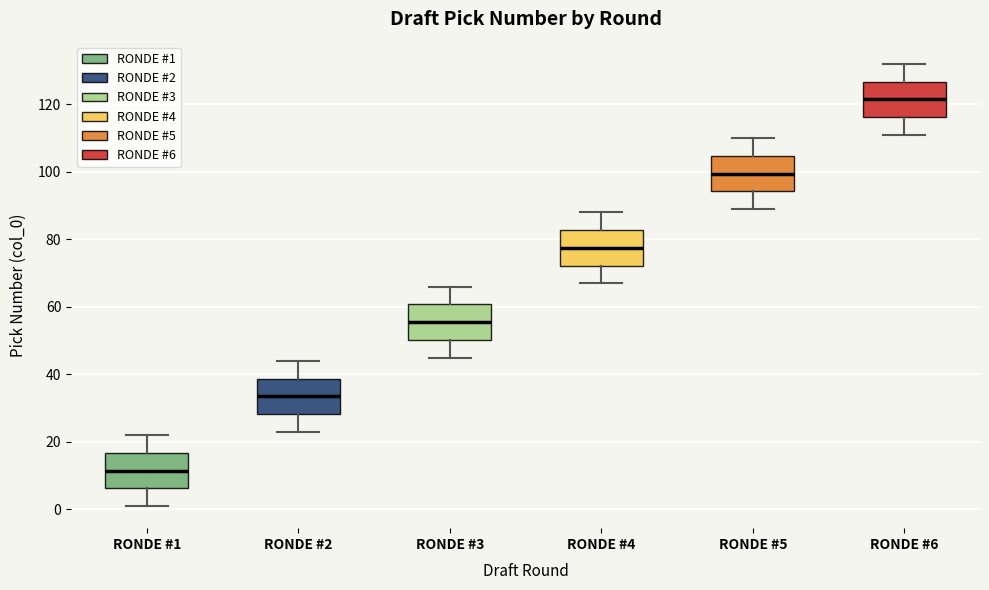

Reading left to right, read every box against the y-axis: the position of its median line, the range the box covers, and the ends of its whiskers. The values are not printed on the chart, so give them approximately, as read against the axis.

RONDE #1: median 12, box 6 to 16, whiskers 2 to 22
RONDE #2: median 34, box 28 to 38, whiskers 24 to 44
RONDE #3: median 56, box 50 to 60, whiskers 46 to 66
RONDE #4: median 78, box 72 to 82, whiskers 68 to 88
RONDE #5: median 100, box 94 to 104, whiskers 90 to 110
RONDE #6: median 122, box 116 to 126, whiskers 112 to 132